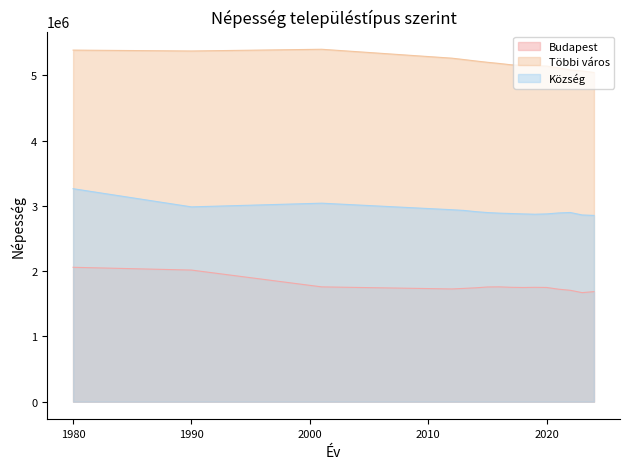

What is the sum of the Többi város values at 1990 and 2012?

10636568